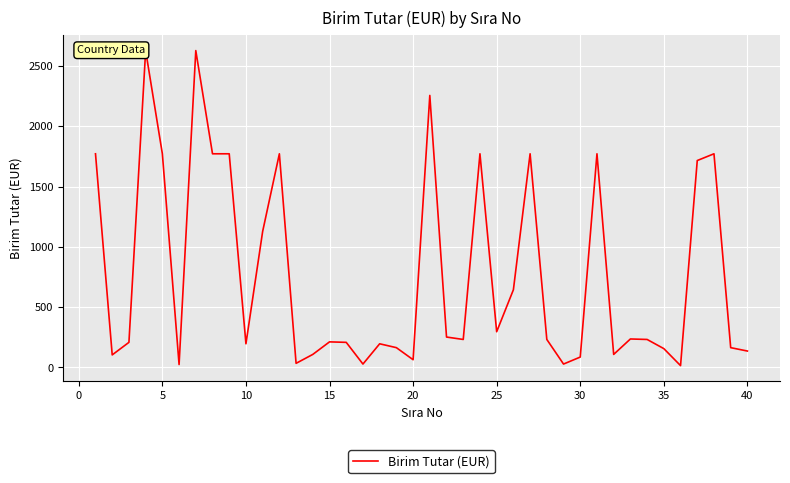

What is the difference between the maximum and minimum values?

2613